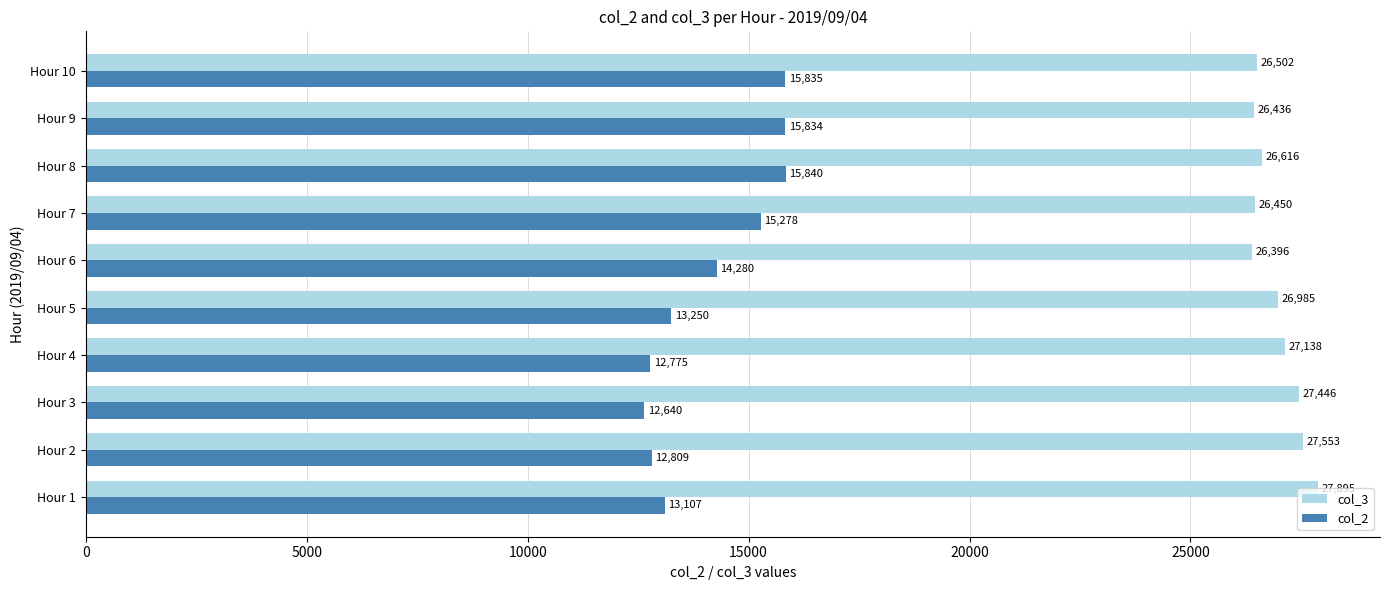

Rank the series by their maximum value, from lowest to highest.

col_2, col_3